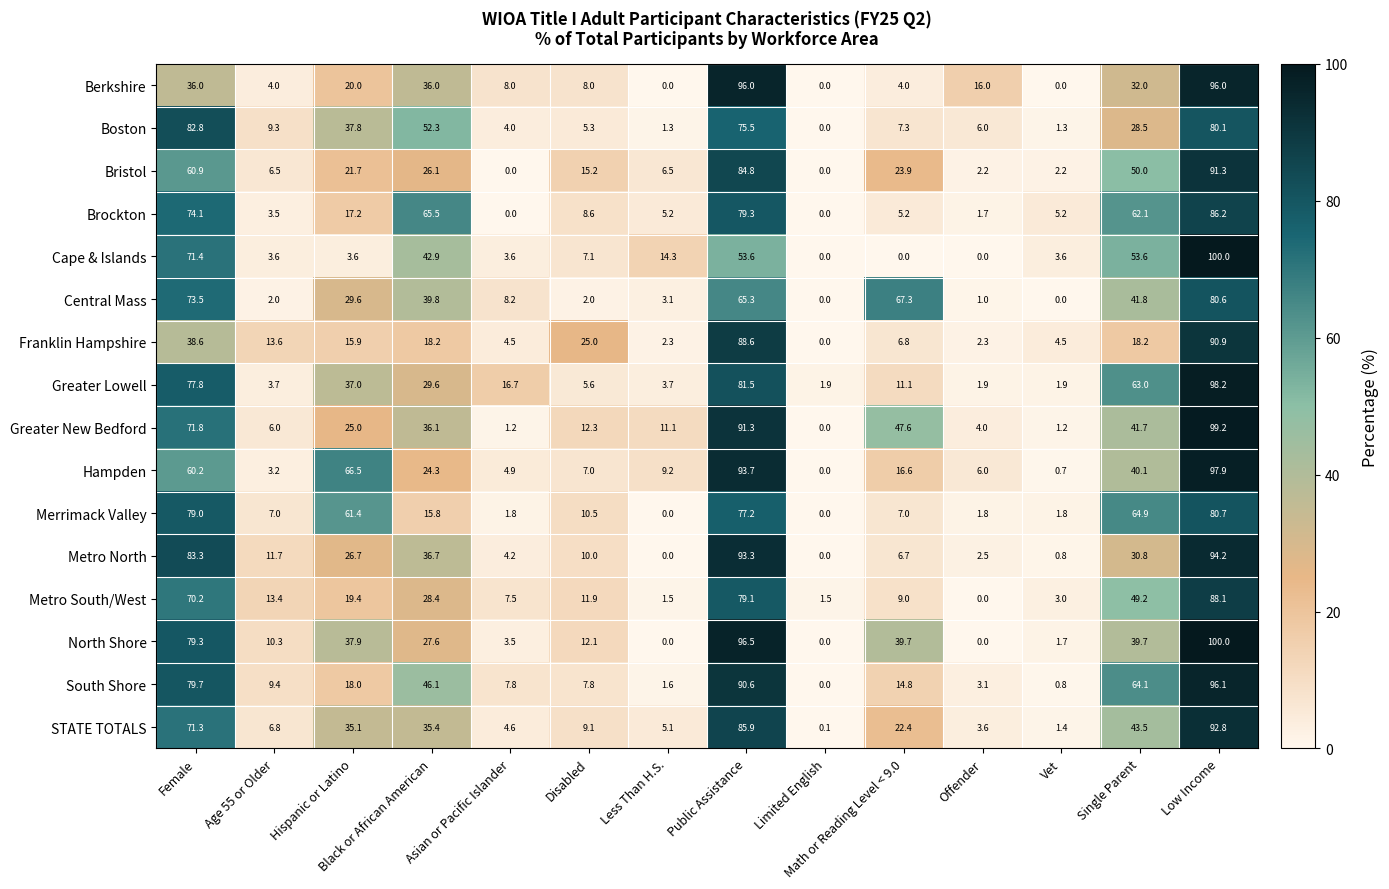

Rank the series at Public Assistance from highest to lowest value.

North Shore, Berkshire, Hampden, Metro North, Greater New Bedford, South Shore, Franklin Hampshire, STATE TOTALS, Bristol, Greater Lowell, Brockton, Metro South/West, Merrimack Valley, Boston, Central Mass, Cape & Islands